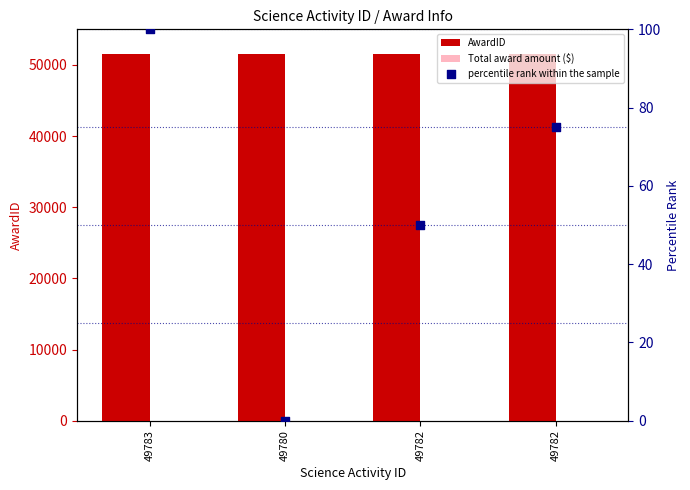

At which category is the sum across all series the highest?

49783